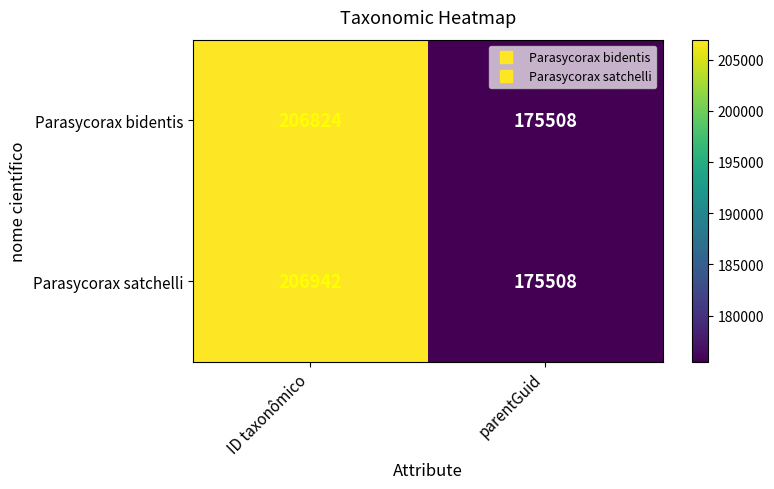

Reading left to right, extract all data points from this chart.

Parasycorax bidentis: 206824	175508
Parasycorax satchelli: 206942	175508